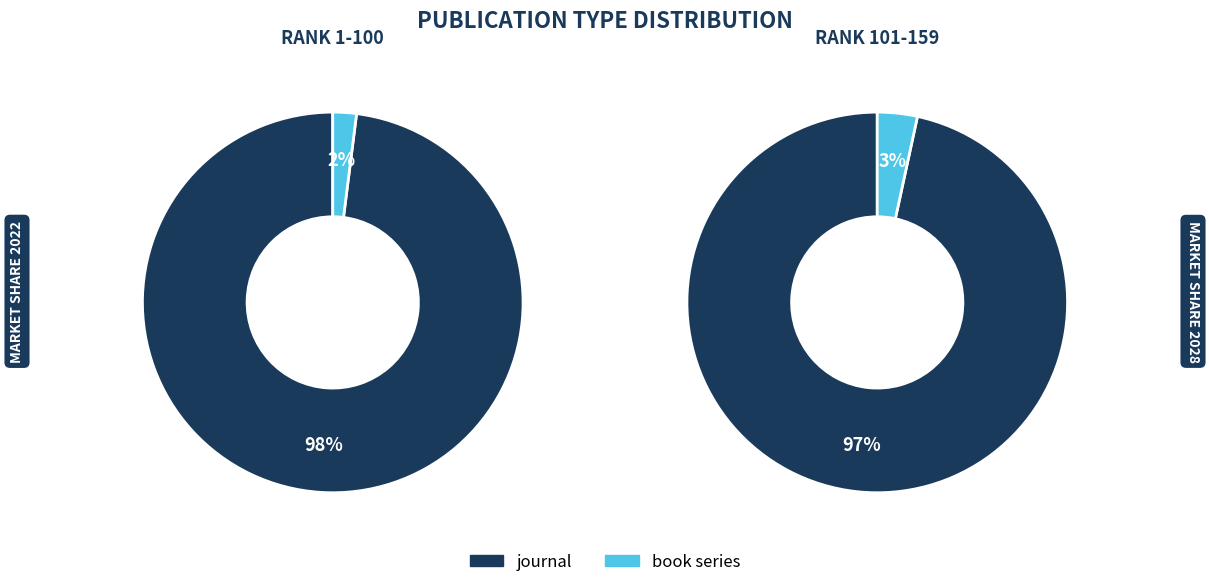

How many segments does this pie chart have?

2